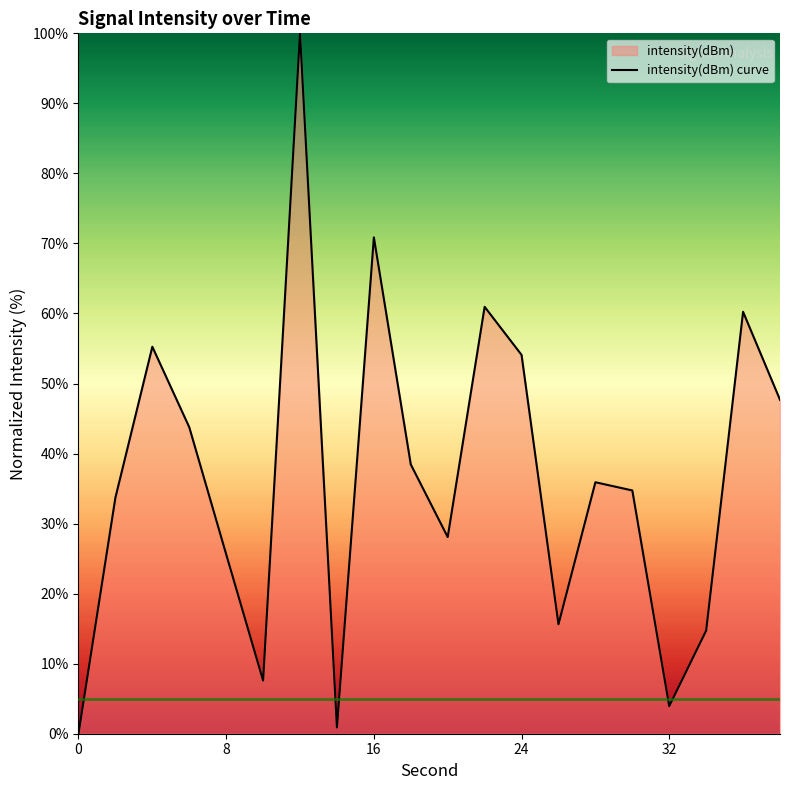

What is the difference between the maximum and minimum values?

100.0